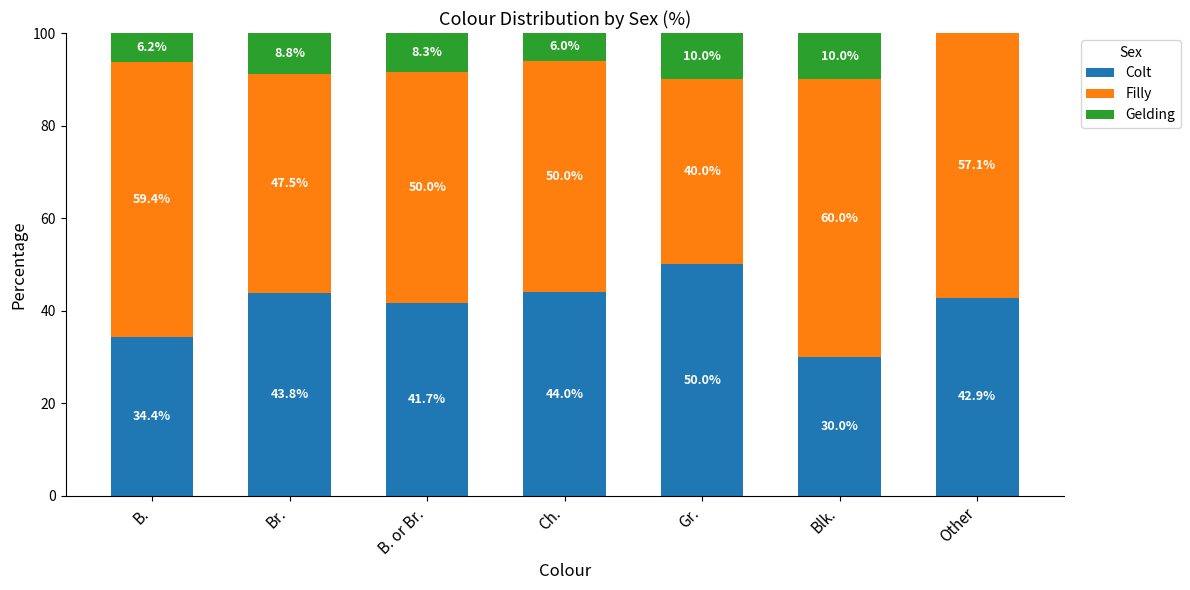

The value of Colt at Blk. is 30.0. True or false?

True